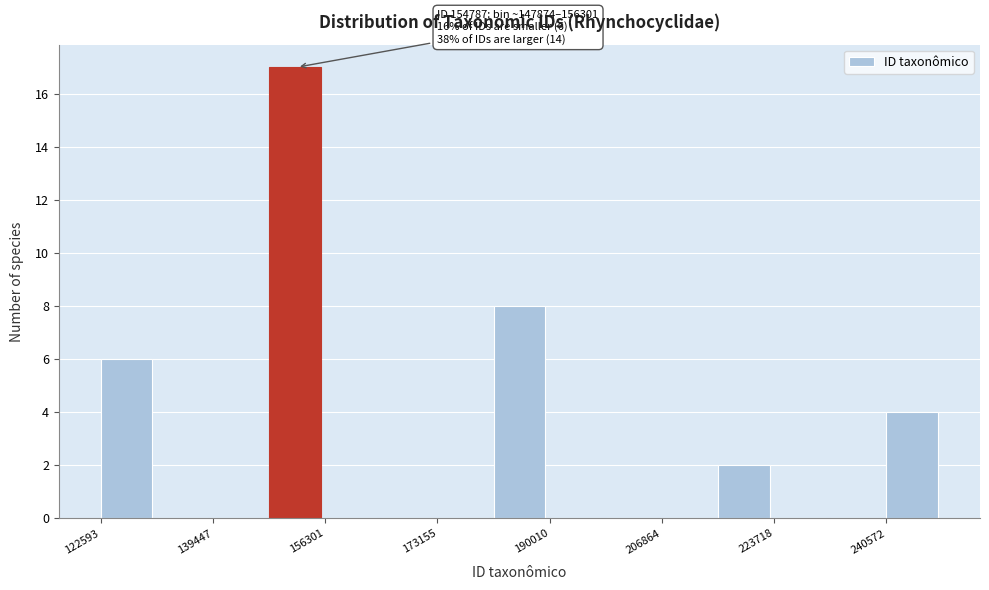

Which range on the x-axis has the tallest bar?

148000 to 156000